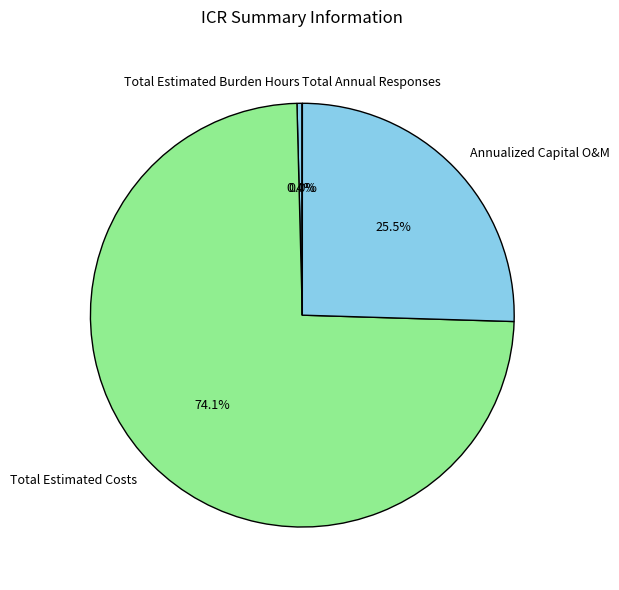

Do Total Estimated Costs and Annualized Capital O&M together represent more than half of the pie?

Yes